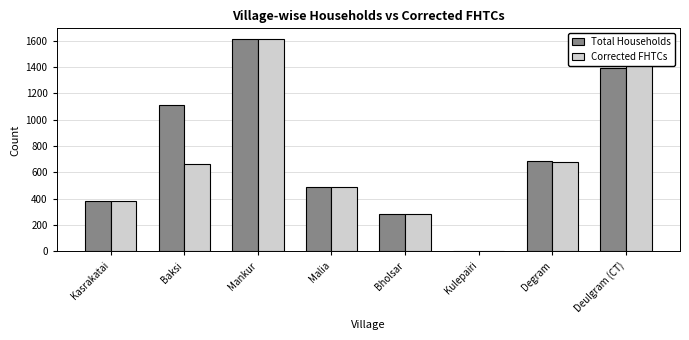

What is the total value across all series at Kasrakatai?

768